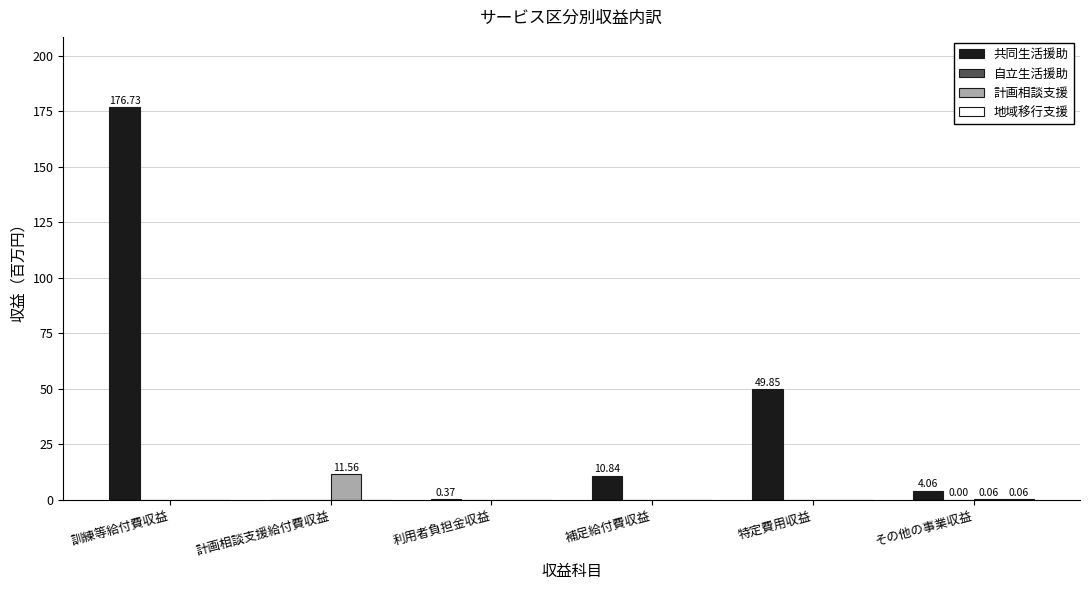

How many groups of bars are there?

6